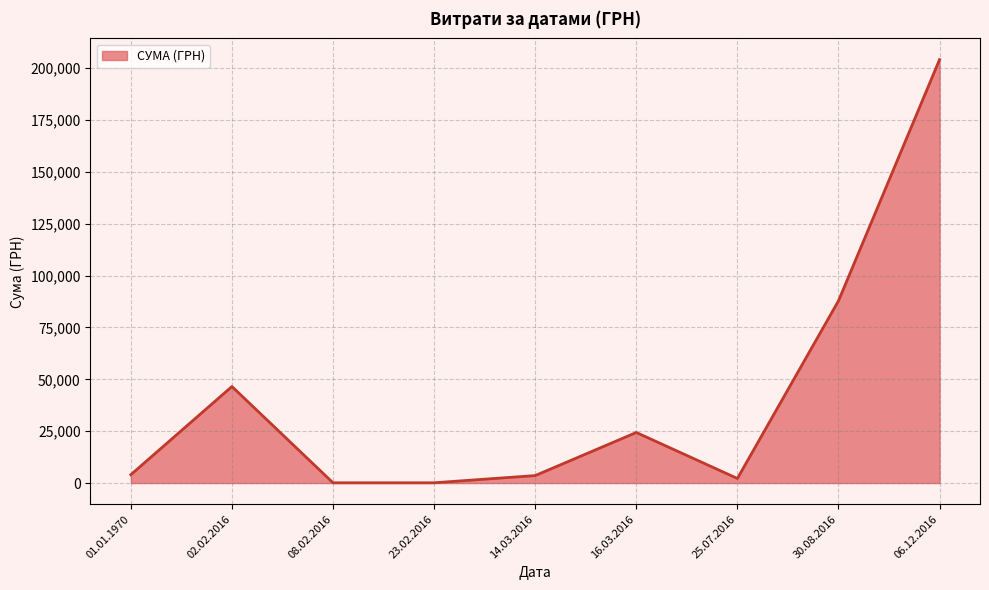

Which category has the highest value across all series?

06.12.2016